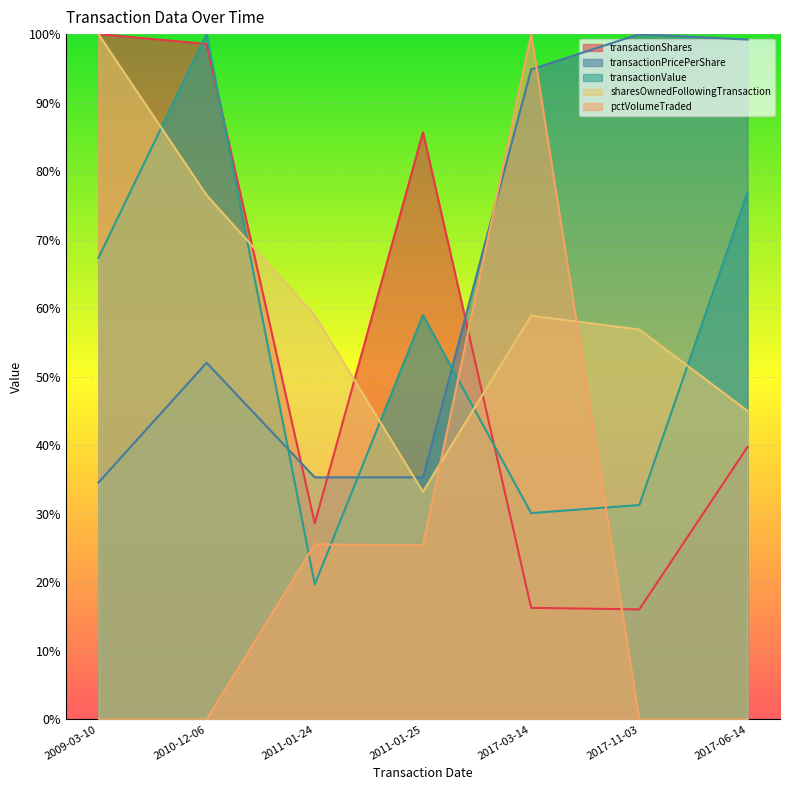

Where is transactionValue nearest to the value 59?

2011-01-25